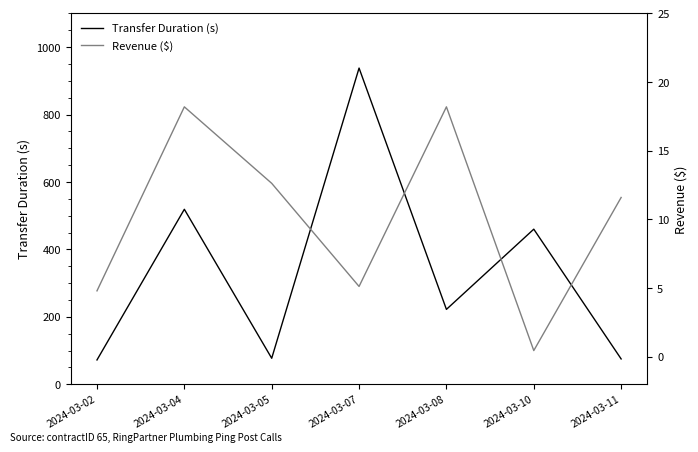

Reading left to right, extract all data points from this chart.

Transfer Duration (s): 72.0	519.0	77.0	938.0	222.0	460.0	75.0
Revenue ($): 4.8	18.2	12.6	5.1	18.2	0.5	11.6